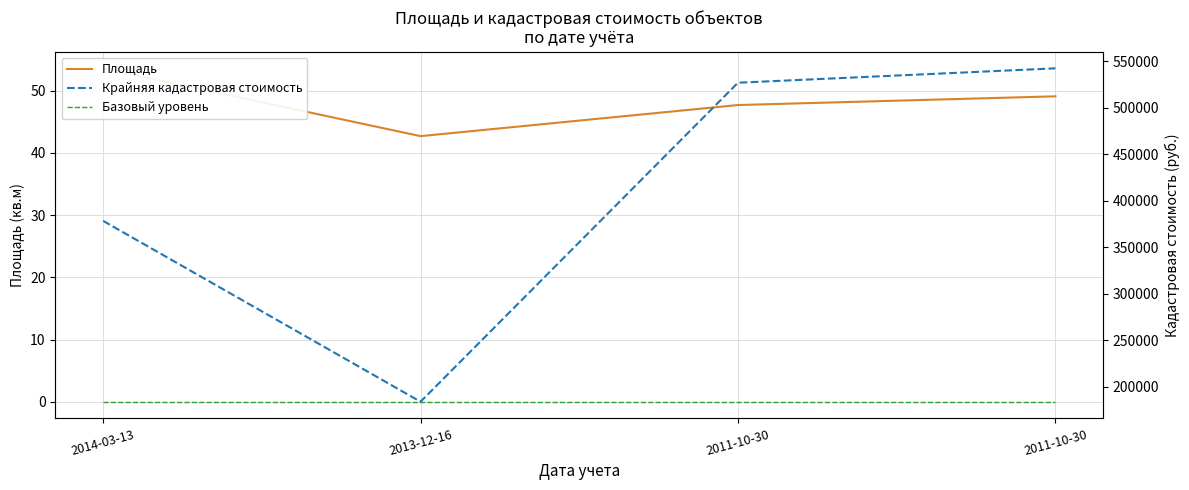

At which label is Базовый уровень closest to 0?

2014-03-13